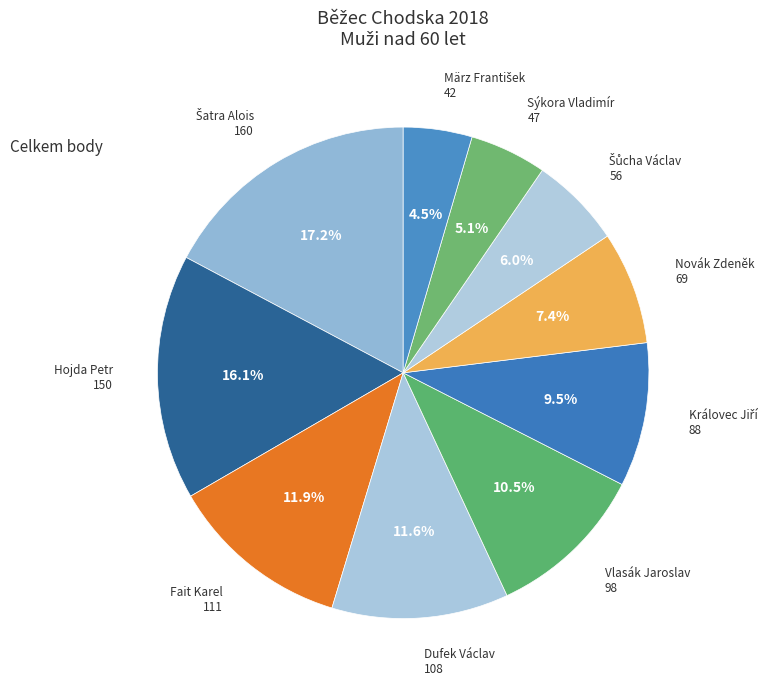

How many segments does this pie chart have?

10